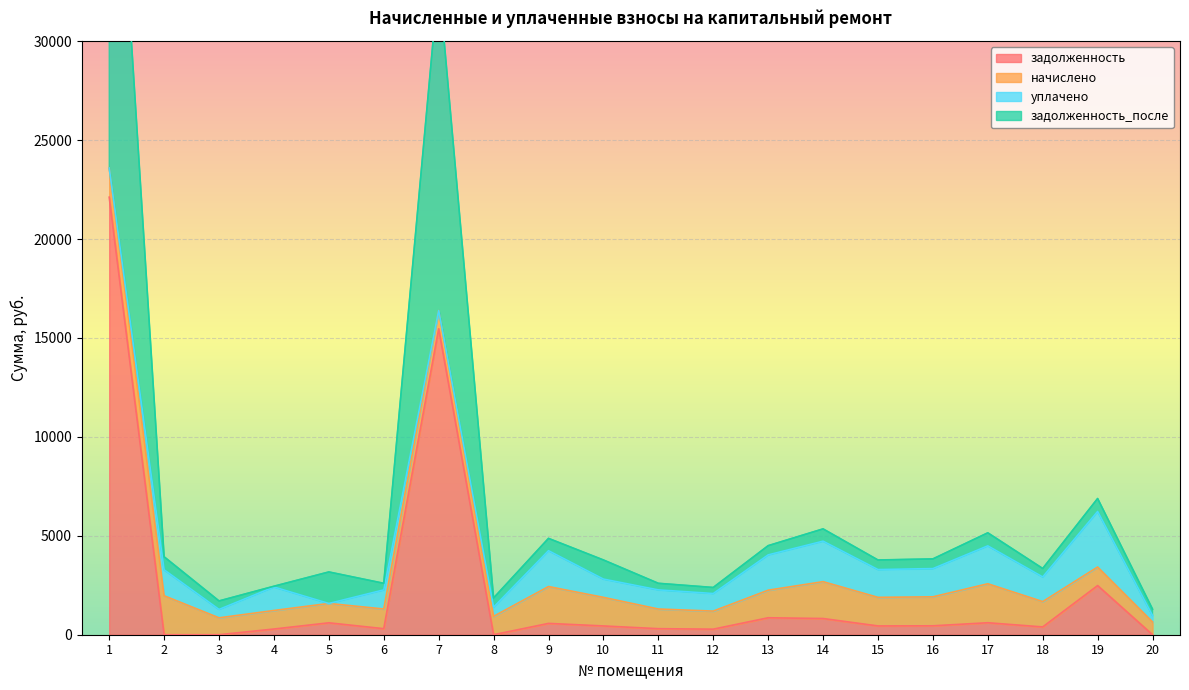

How many interior local valleys does the задолженность_после series have?

6